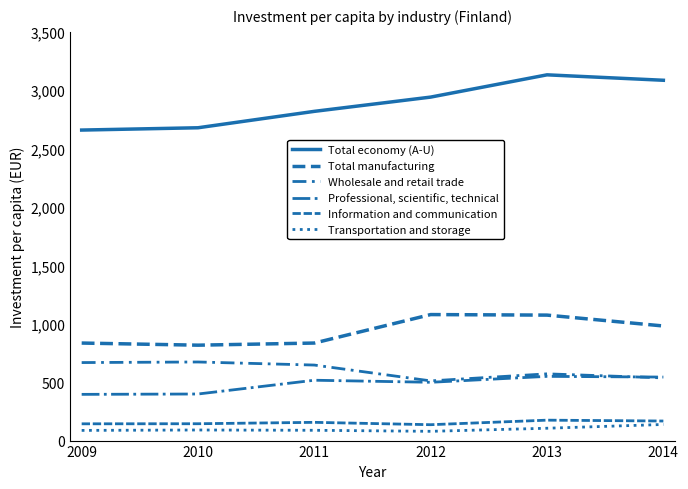

How many values in the Professional, scientific, technical series are below 516?

3